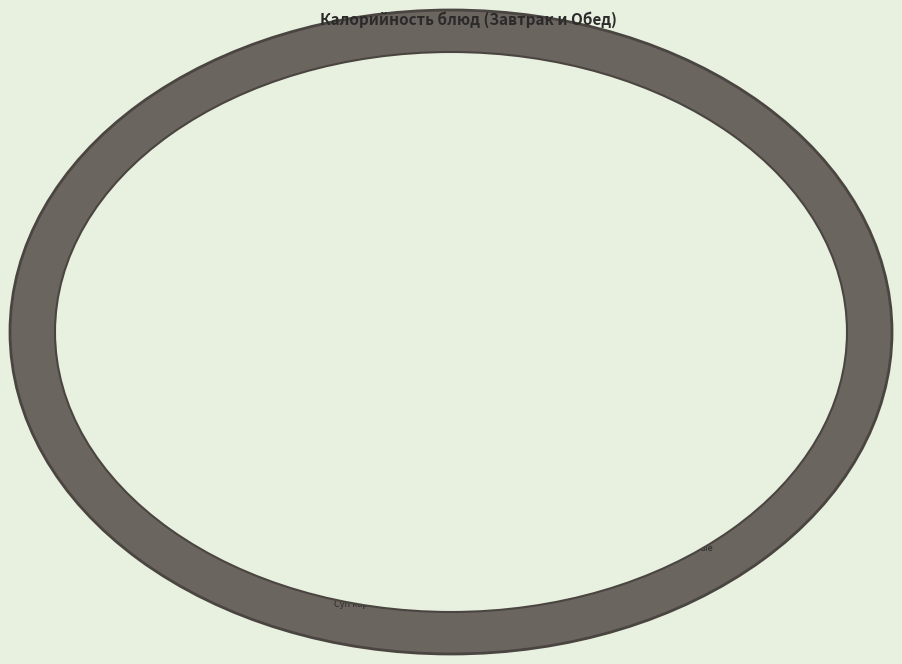

To the nearest percent, what portion does Рис отварной (завтрак) represent?

15%